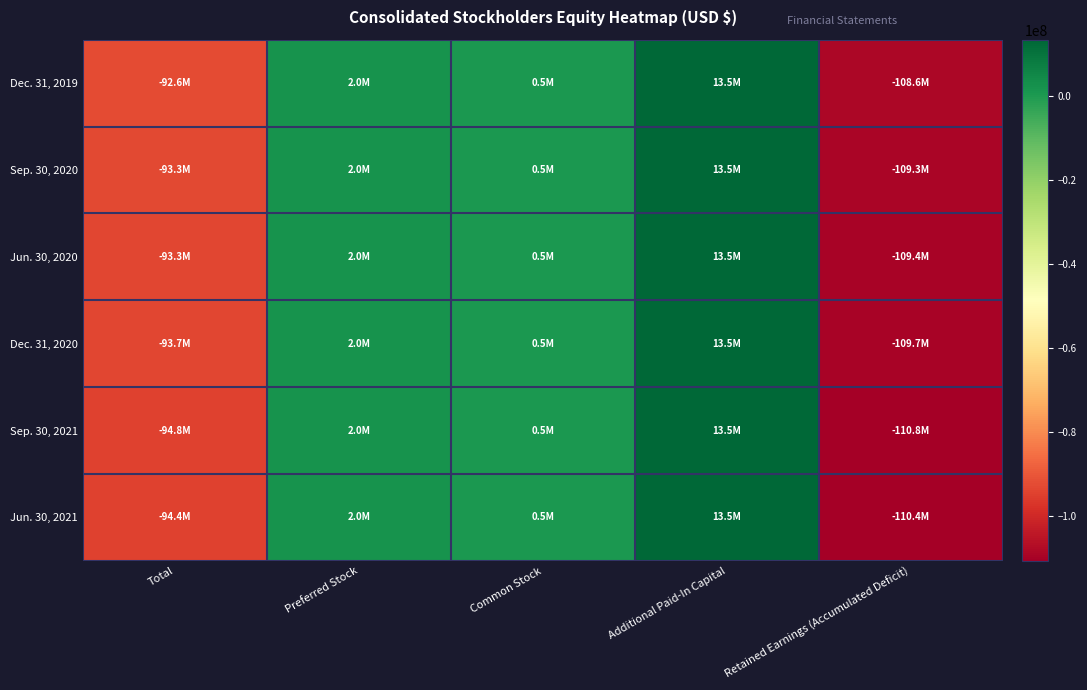

Which series has the widest spread of values?

Sep. 30, 2021